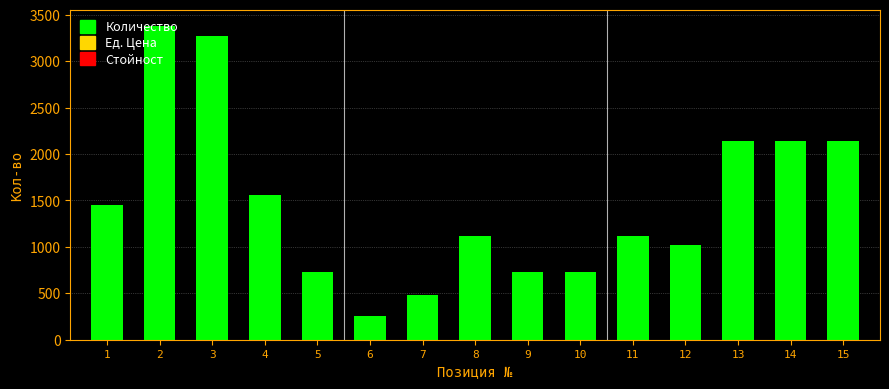

Which category has the highest value across all series?

2